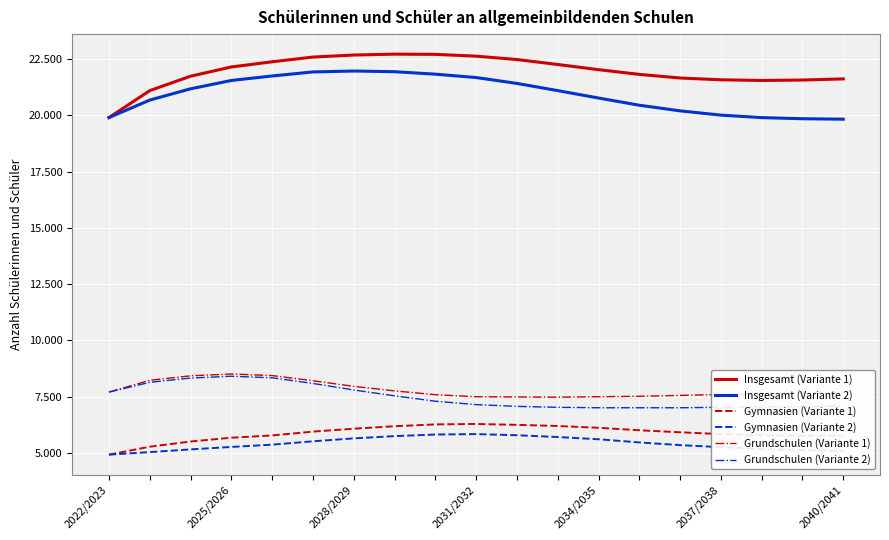

True or false: Grundschulen (Variante 1) and Gymnasien (Variante 1) cross at least once.

False